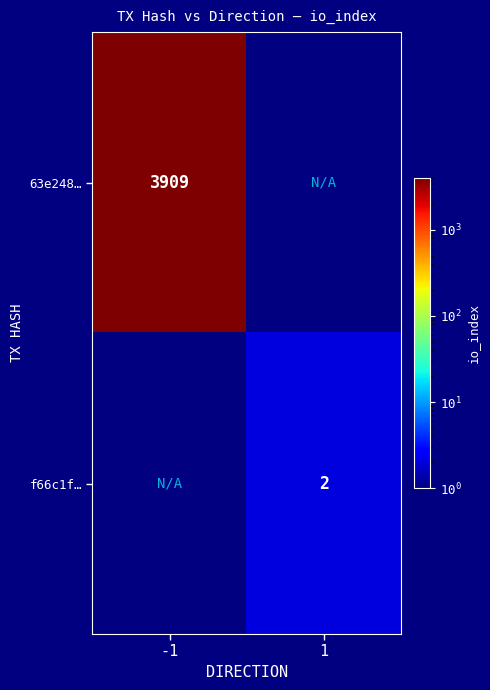

What is the smallest value displayed?

2.0